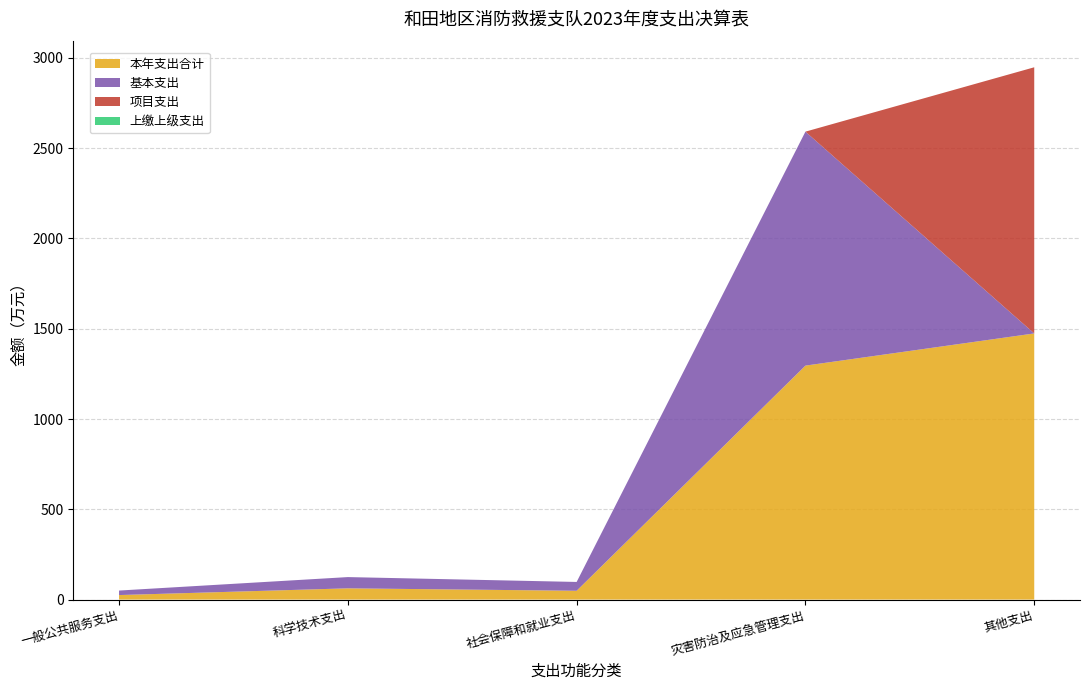

Reading left to right, extract all data points from this chart.

本年支出合计: 一般公共服务支出=25.0	科学技术支出=62.3	社会保障和就业支出=48.8	灾害防治及应急管理支出=1295.9	其他支出=1474.1
基本支出: 一般公共服务支出=25.0	科学技术支出=62.3	社会保障和就业支出=48.8	灾害防治及应急管理支出=1295.9	其他支出=0.0
项目支出: 一般公共服务支出=0.0	科学技术支出=0.0	社会保障和就业支出=0.0	灾害防治及应急管理支出=0.0	其他支出=1474.1
上缴上级支出: 一般公共服务支出=0.0	科学技术支出=0.0	社会保障和就业支出=0.0	灾害防治及应急管理支出=0.0	其他支出=0.0